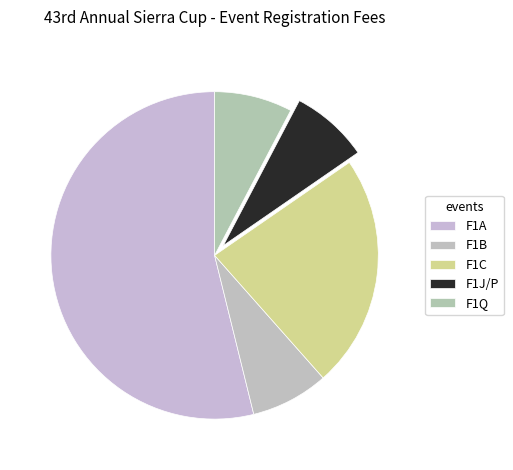

What is the change in value from F1A to F1Q?

-30